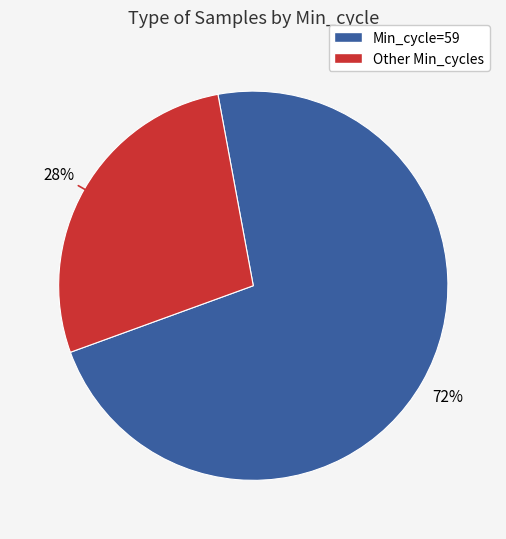

Is there a majority slice in this chart?

Yes